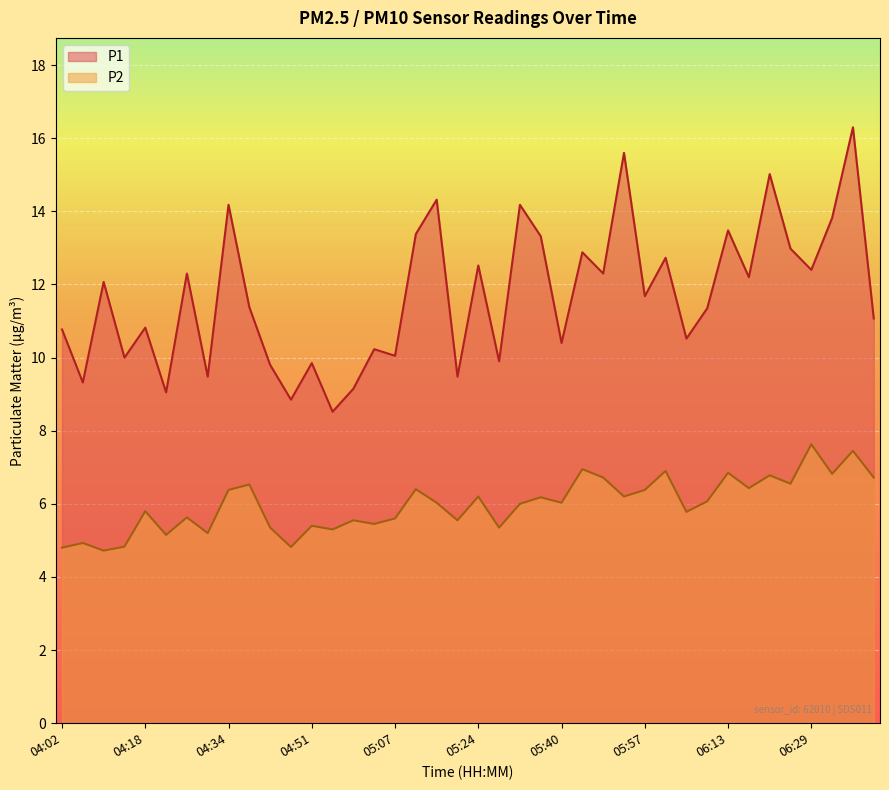

Rank the series at 04:34 from highest to lowest value.

P1, P2